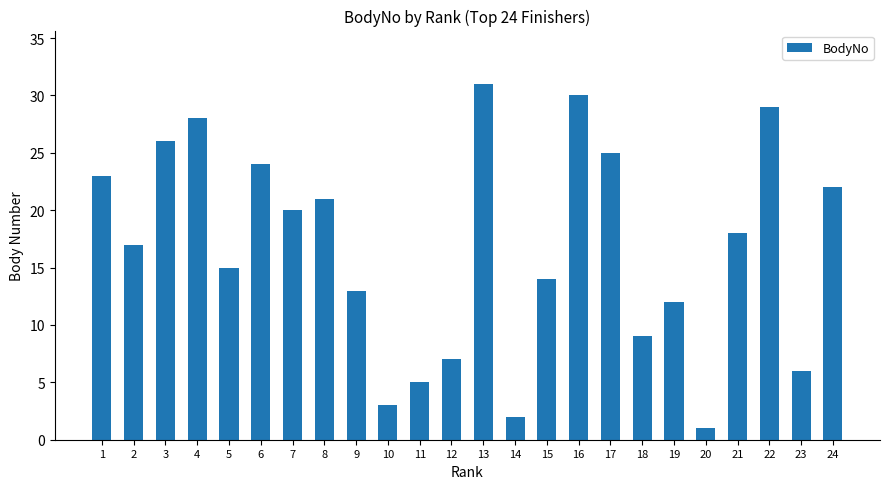

Rank the categories by value from highest to lowest.

13, 16, 22, 4, 3, 17, 6, 1, 24, 8, 7, 21, 2, 5, 15, 9, 19, 18, 12, 23, 11, 10, 14, 20